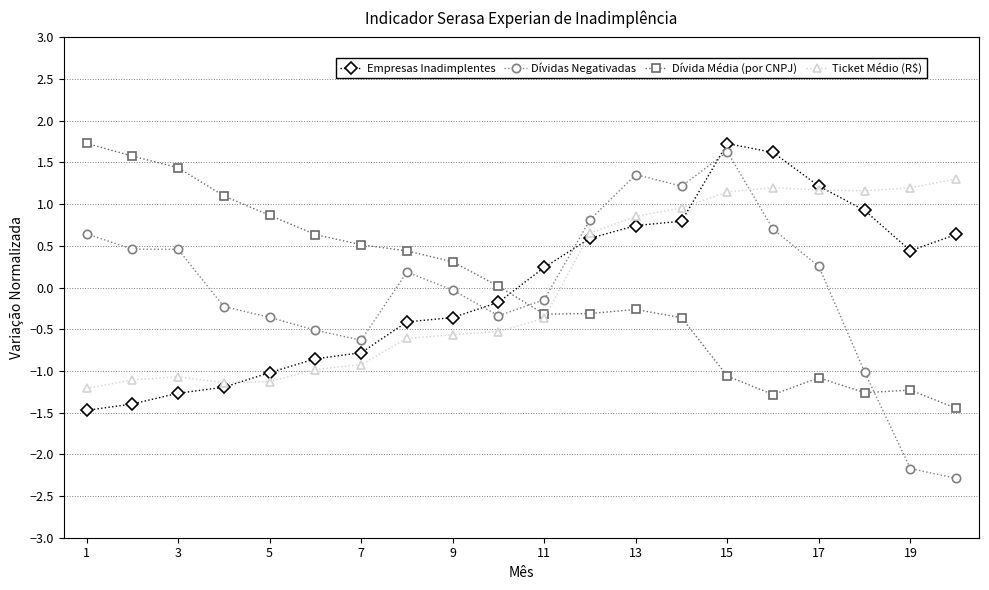

How many distinct data groups are displayed?

4